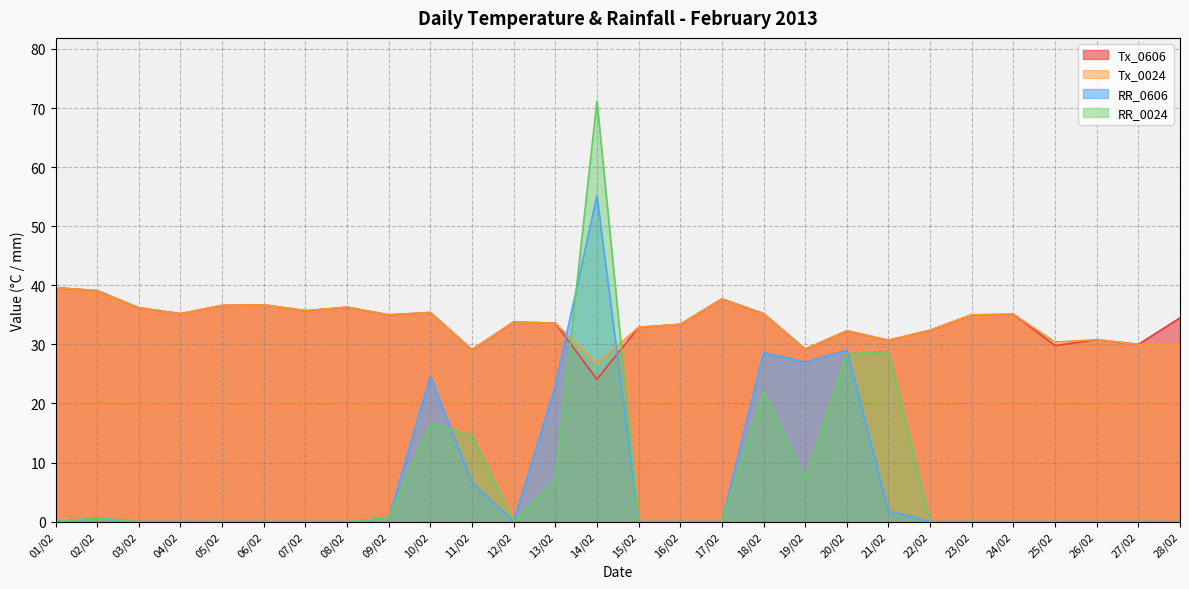

Reading right to left, transcribe all the data shown in this chart.

Tx_0606: 28/02=34.5	27/02=30.0	26/02=30.8	25/02=29.8	24/02=35.1	23/02=35.0	22/02=32.4	21/02=30.7	20/02=32.3	19/02=29.2	18/02=35.2	17/02=37.7	16/02=33.4	15/02=32.9	14/02=24.1	13/02=33.6	12/02=33.8	11/02=29.1	10/02=35.4	09/02=35.0	08/02=36.3	07/02=35.7	06/02=36.7	05/02=36.6	04/02=35.2	03/02=36.2	02/02=39.1	01/02=39.6
Tx_0024: 28/02=30.0	27/02=30.0	26/02=30.8	25/02=30.4	24/02=35.1	23/02=35.0	22/02=32.4	21/02=30.7	20/02=32.3	19/02=29.2	18/02=35.2	17/02=37.7	16/02=33.4	15/02=32.9	14/02=26.7	13/02=33.6	12/02=33.8	11/02=29.1	10/02=35.4	09/02=35.0	08/02=36.3	07/02=35.7	06/02=36.7	05/02=36.6	04/02=35.2	03/02=36.2	02/02=39.1	01/02=39.6
RR_0606: 28/02=0.0	27/02=0.0	26/02=0.0	25/02=0.0	24/02=0.0	23/02=0.0	22/02=0.0	21/02=1.8	20/02=29.0	19/02=27.0	18/02=28.6	17/02=0.0	16/02=0.0	15/02=0.0	14/02=55.2	13/02=23.0	12/02=0.0	11/02=6.6	10/02=24.6	09/02=0.6	08/02=0.0	07/02=0.0	06/02=0.0	05/02=0.0	04/02=0.0	03/02=0.0	02/02=0.6	01/02=0.0
RR_0024: 28/02=0.0	27/02=0.0	26/02=0.0	25/02=0.0	24/02=0.0	23/02=0.0	22/02=0.0	21/02=28.8	20/02=28.4	19/02=7.2	18/02=22.0	17/02=0.0	16/02=0.0	15/02=0.0	14/02=71.2	13/02=7.0	12/02=0.0	11/02=14.6	10/02=16.6	09/02=0.6	08/02=0.0	07/02=0.0	06/02=0.0	05/02=0.0	04/02=0.0	03/02=0.0	02/02=0.6	01/02=0.0